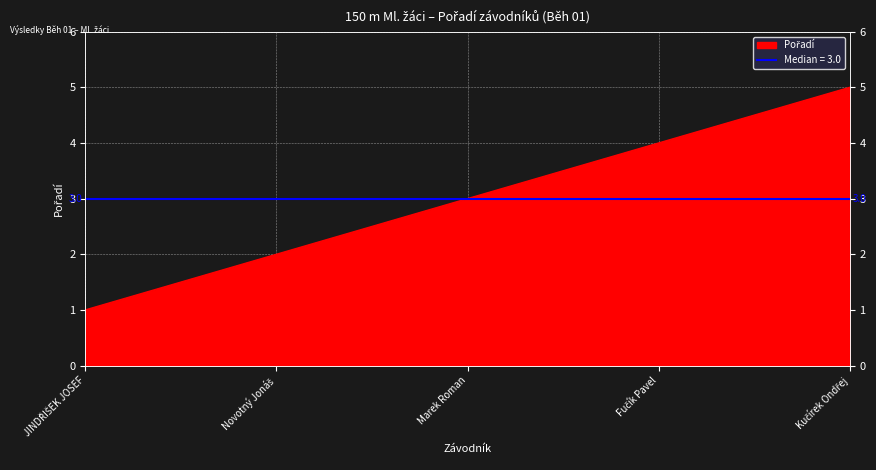

How many values are between 2 and 4?

3